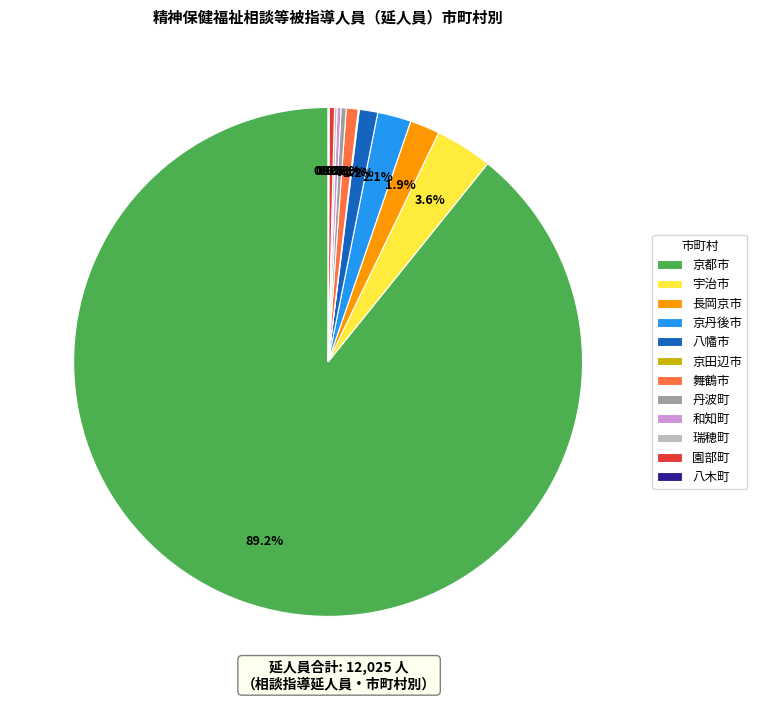

Which category has the biggest portion of the pie?

京都市